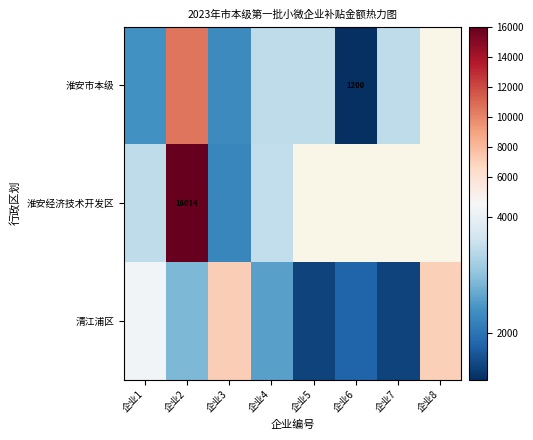

Where is 清江浦区 nearest to the value 4309?

企业1